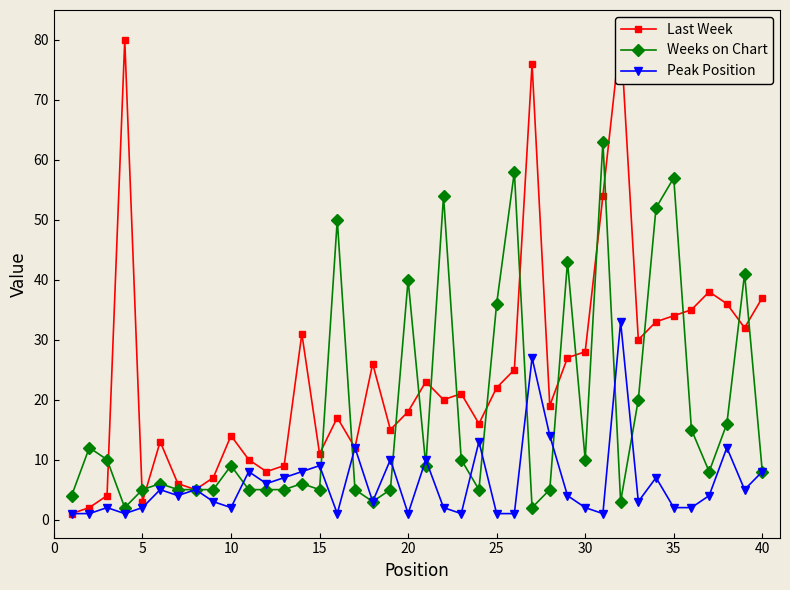

What is the value of the Weeks on Chart point at the 30th from the left?

10